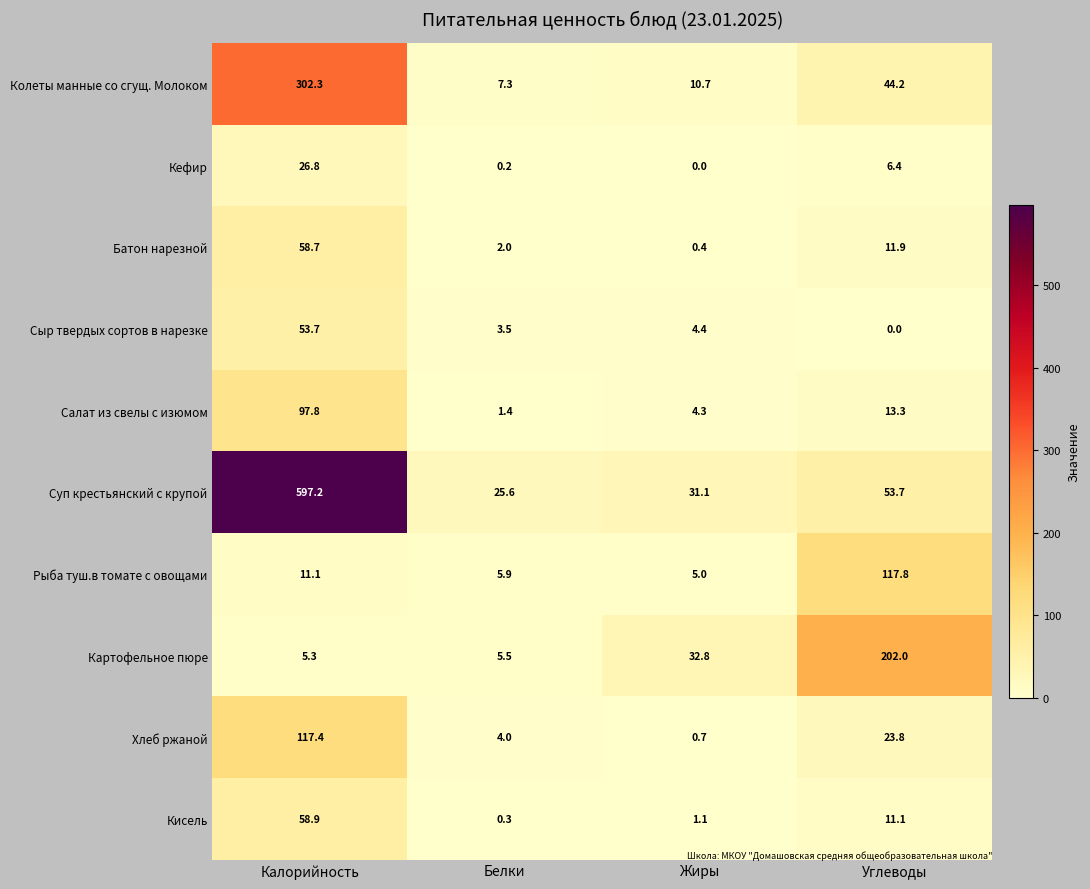

Between Белки and Жиры, which series saw the biggest shift?

Картофельное пюре